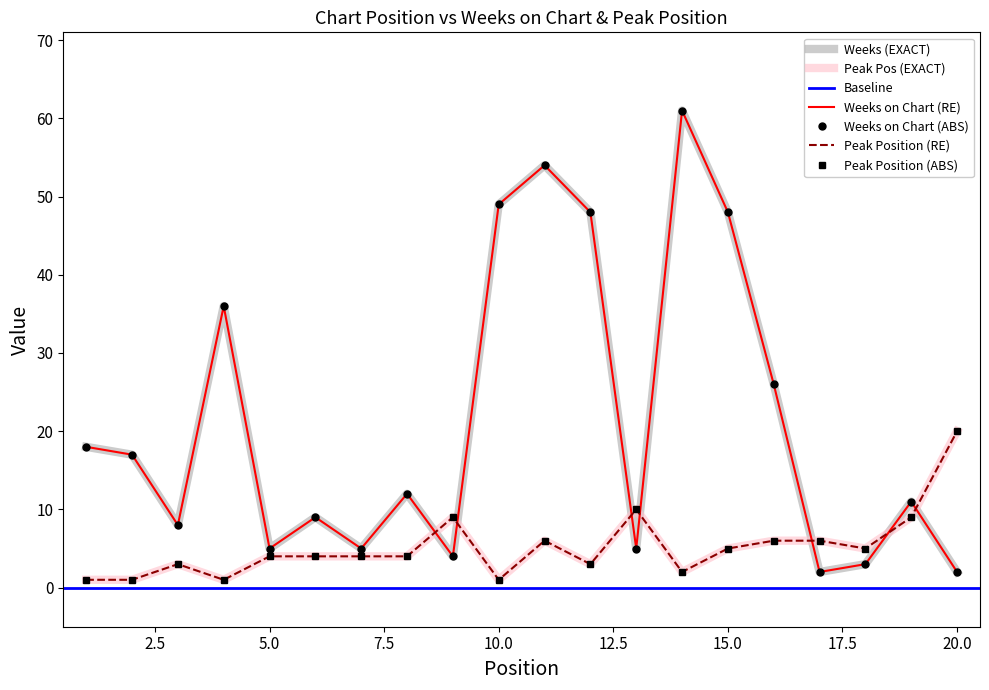

How many lines are shown in the chart?

2